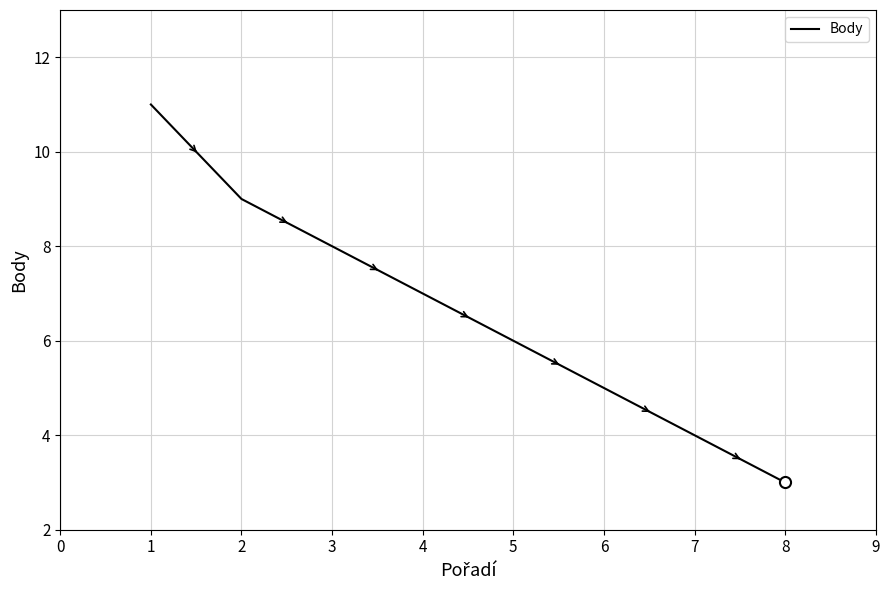

True or false: there are more than 1 points higher than both neighbors.

False